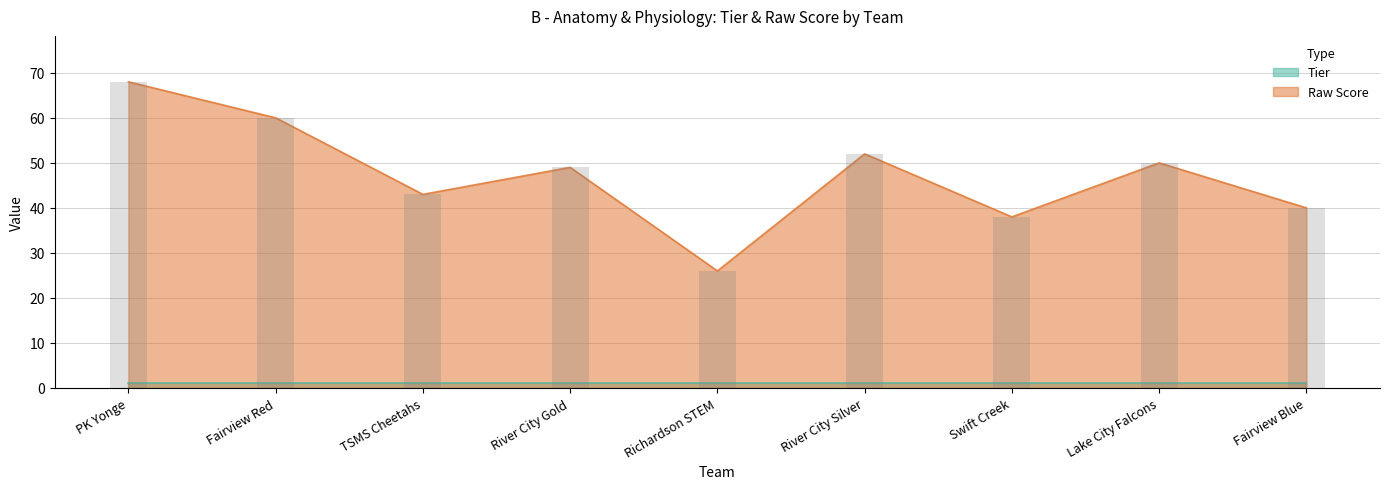

What is the sum of the values at Swift Creek and Richardson STEM?

64